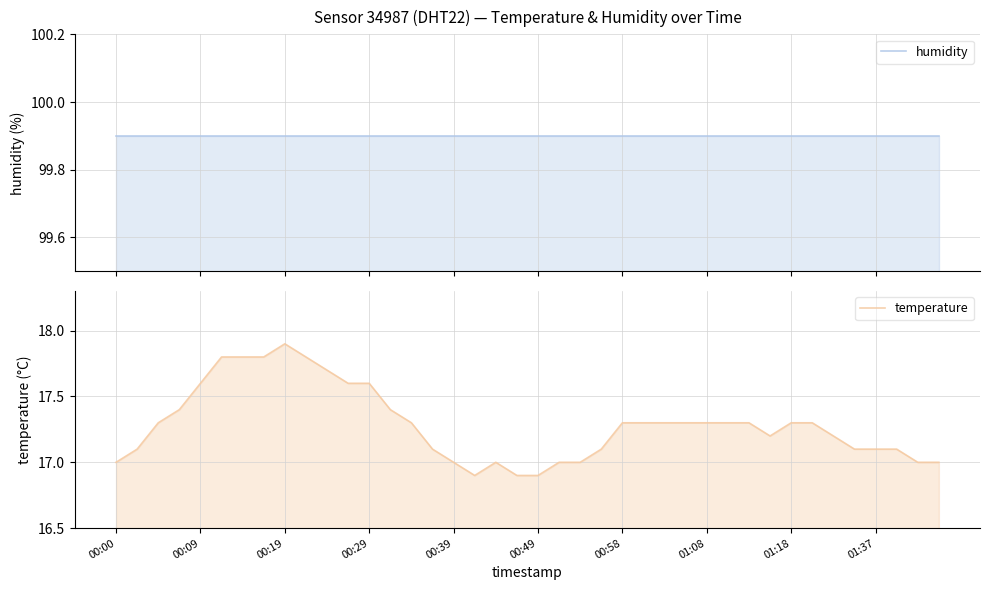

Is it true that temperature equals 24.6 at 21?

False